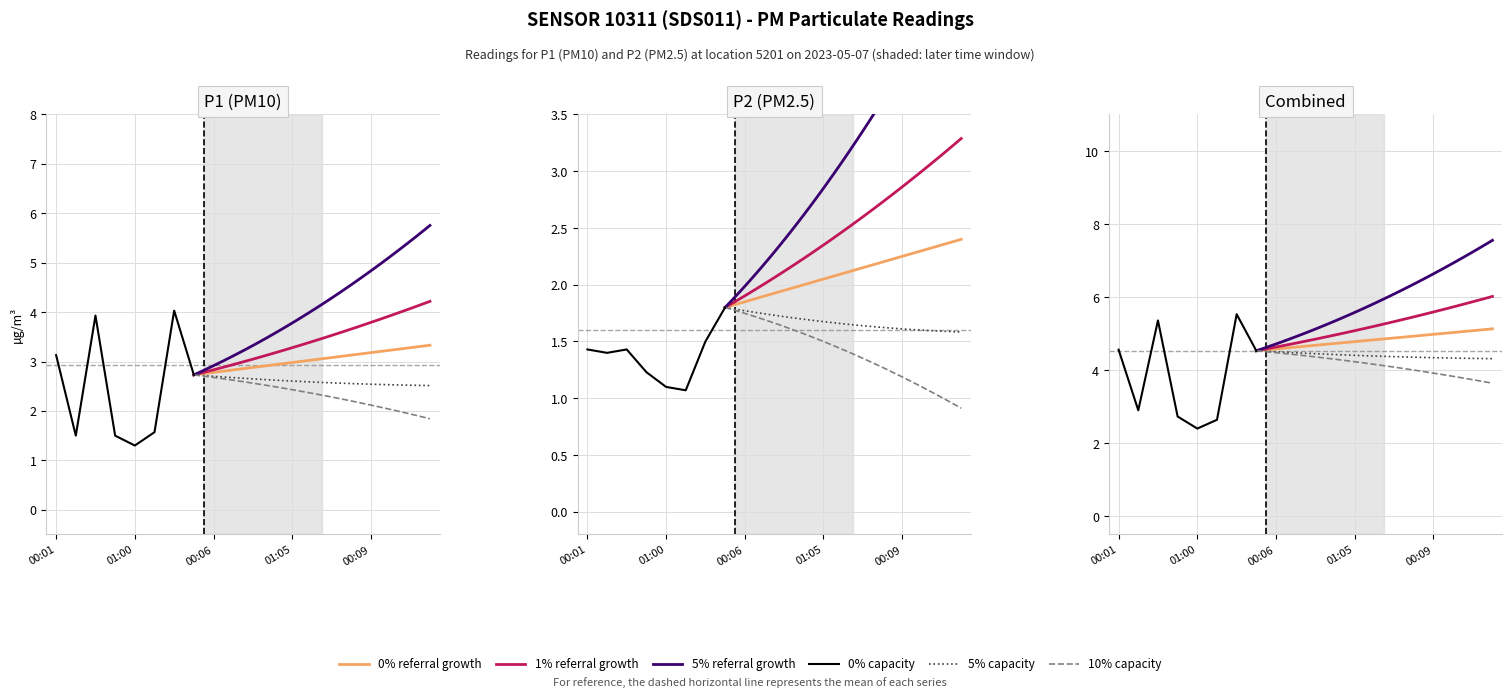

What is the average value of the P2 series?

1.6